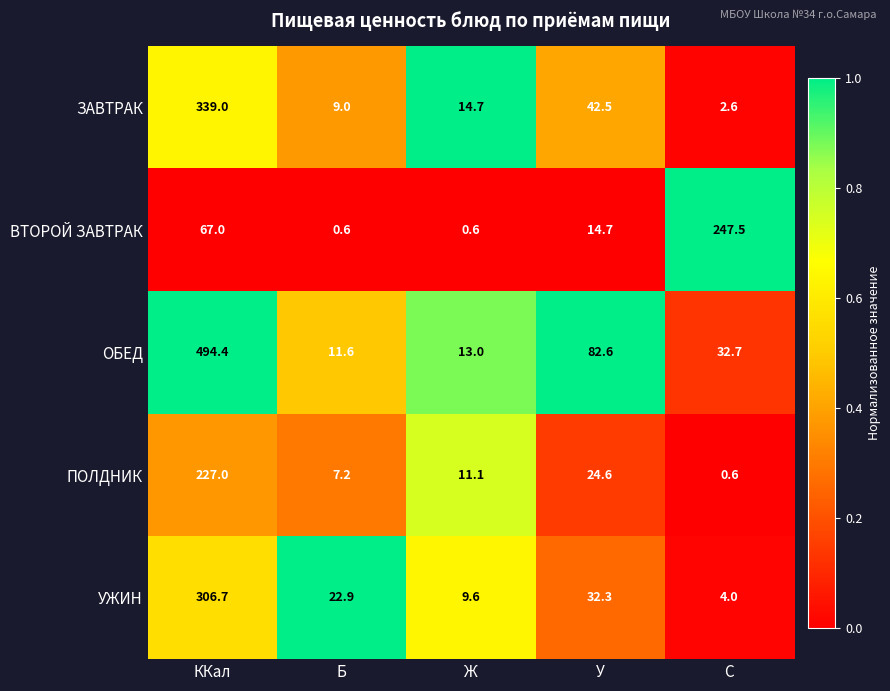

Which category has the highest value in the ПОЛДНИК series?

ККал